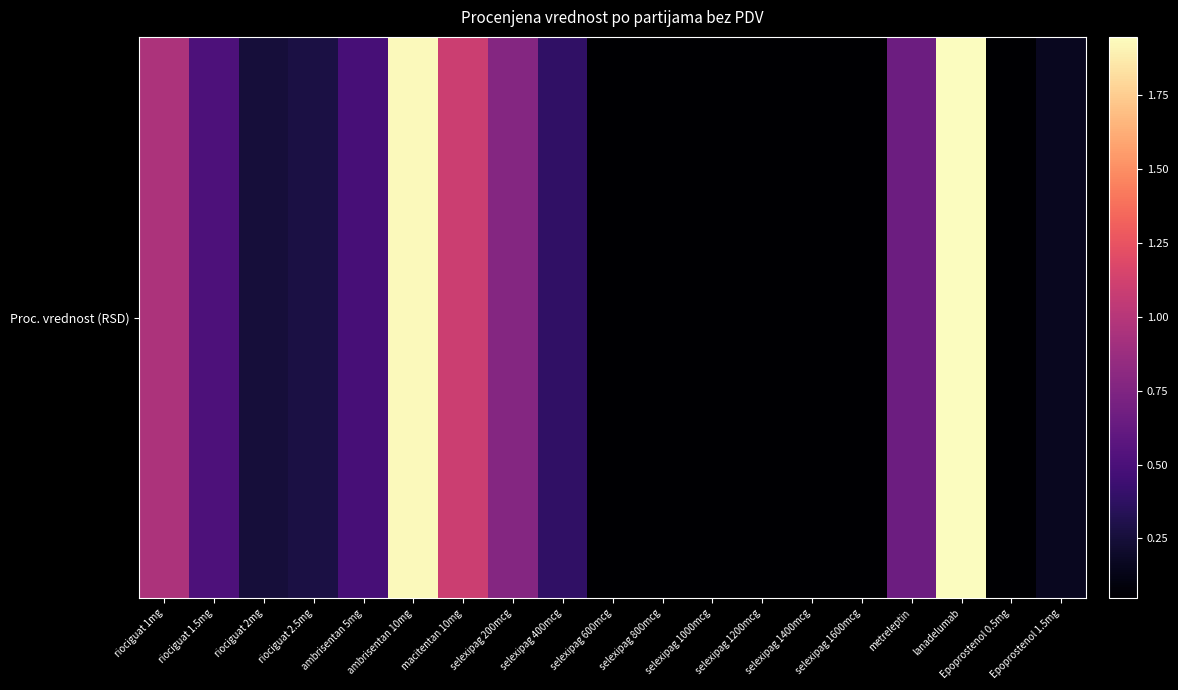

True or false: the data shows 19269878.4 at ambrisentan 10mg.

True